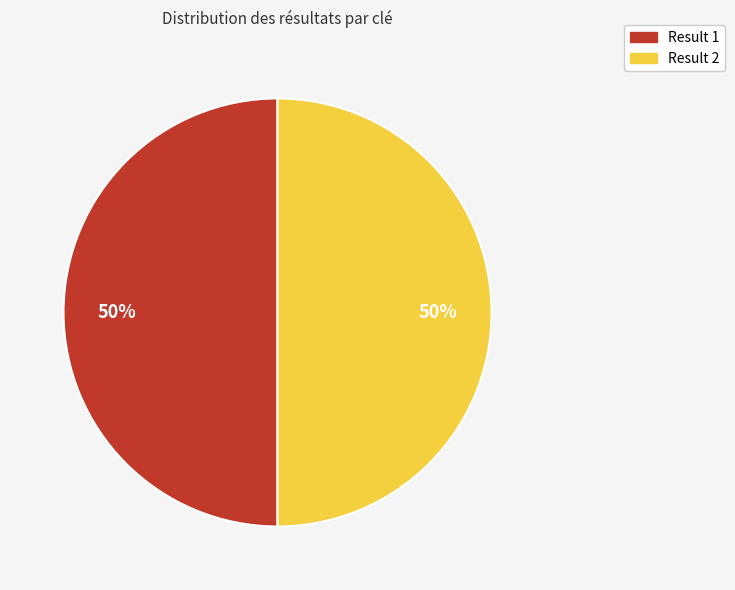

Count the number of slices in the pie.

2